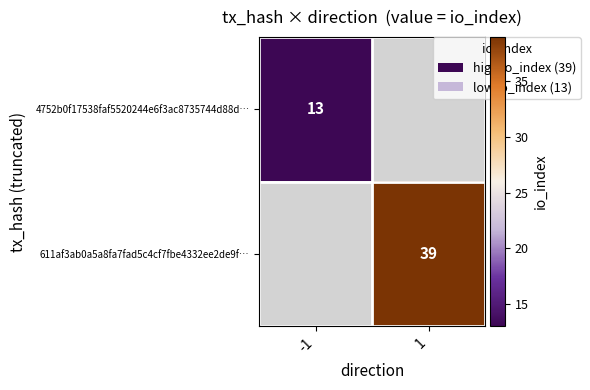

Is the value of 611af3ab0a5a8fa7fad5c4cf7fbe4332ee2de9f… at 1 greater than the value of 4752b0f17538faf5520244e6f3ac8735744d88d… at -1?

Yes